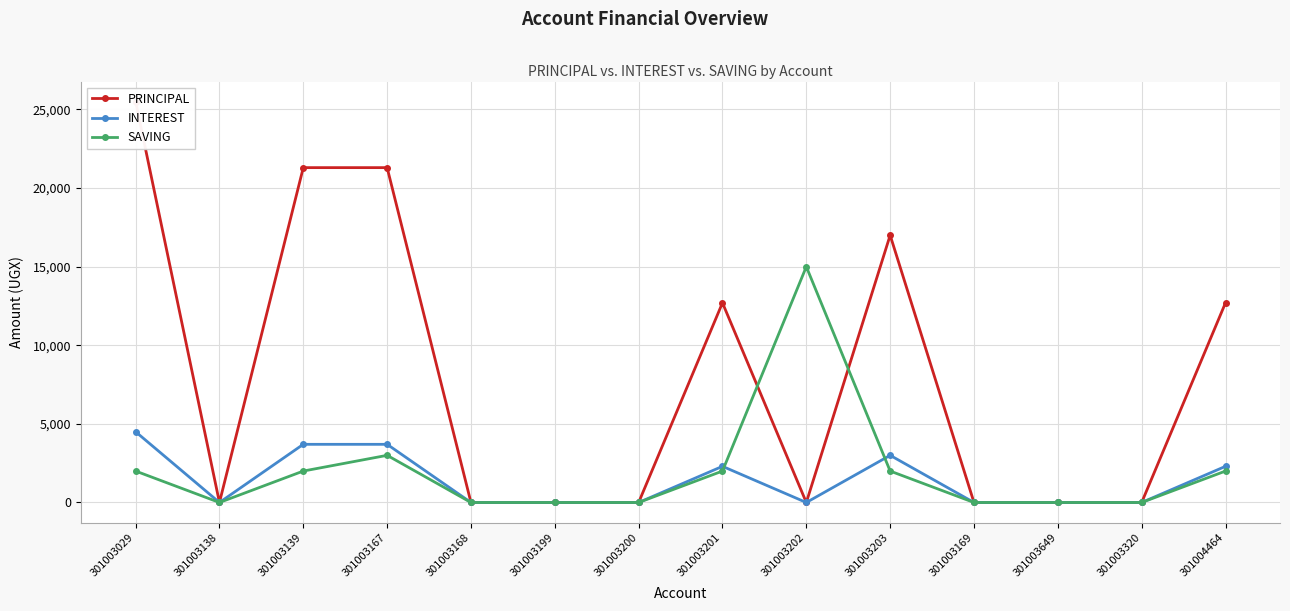

Rank the series at 301003138 from lowest to highest value.

PRINCIPAL, INTEREST, SAVING